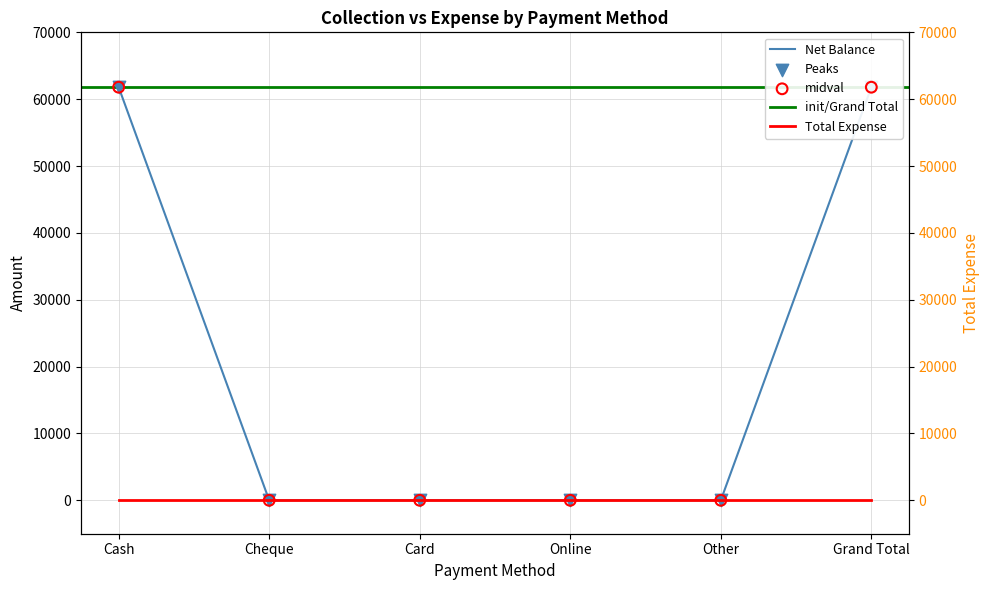

Which has a higher value, Grand Total or Cash?

Grand Total